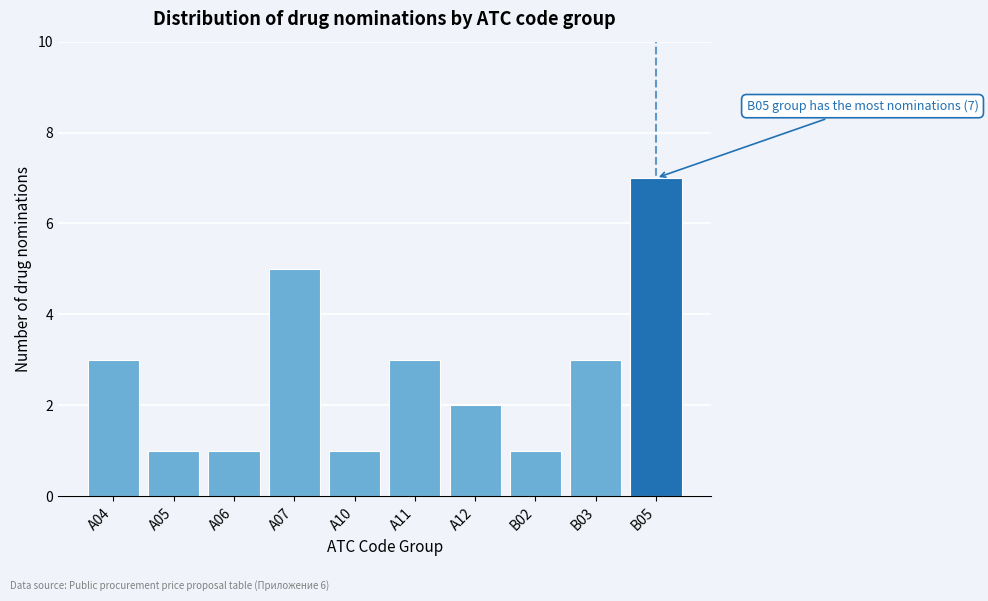

Reading left to right, list all the values displayed in this chart.

3	1	1	5	1	3	2	1	3	7